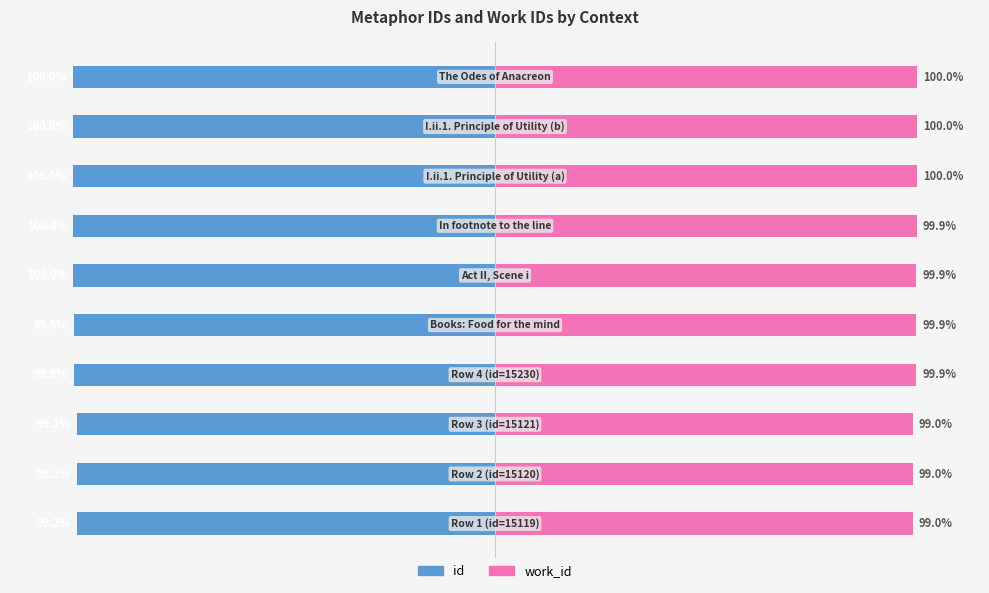

What is the difference between the maximum and second lowest values in the id series?

0.8